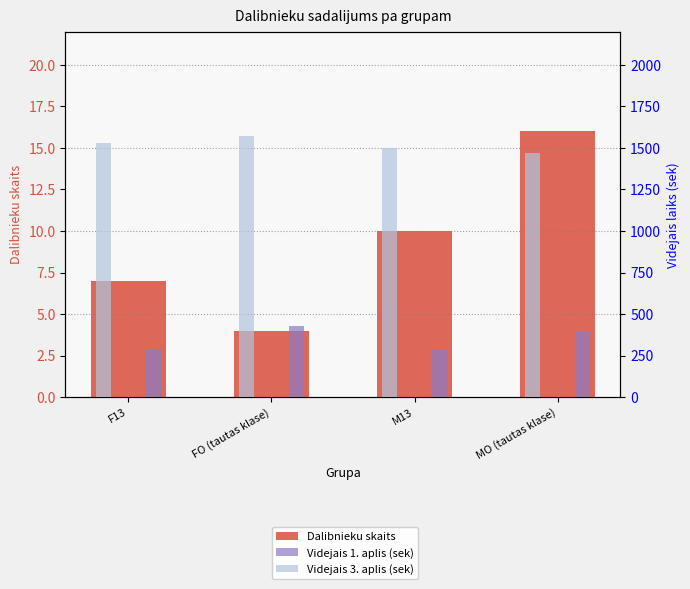

Reading left to right, list all the values displayed in this chart.

Dalibnieku skaits: 7	4	10	16
Videjais 1. aplis (sek): 291	426	291	390
Videjais 3. aplis (sek): 1530	1571	1497	1468